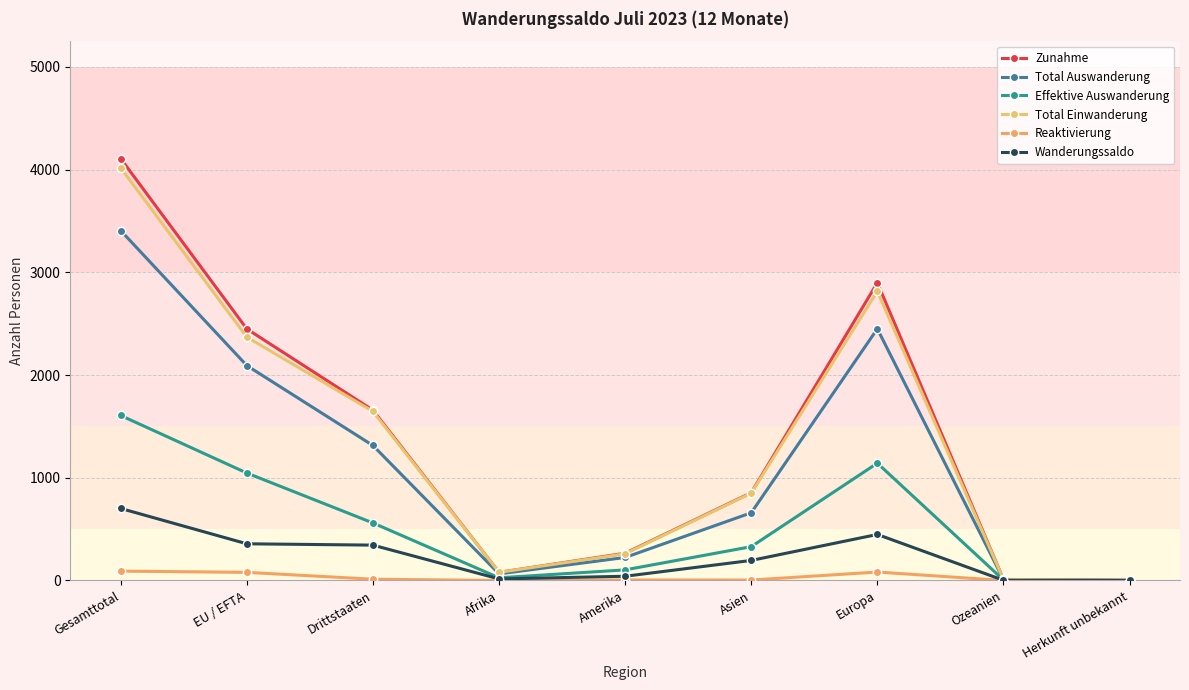

Which series has the widest spread of values?

Zunahme